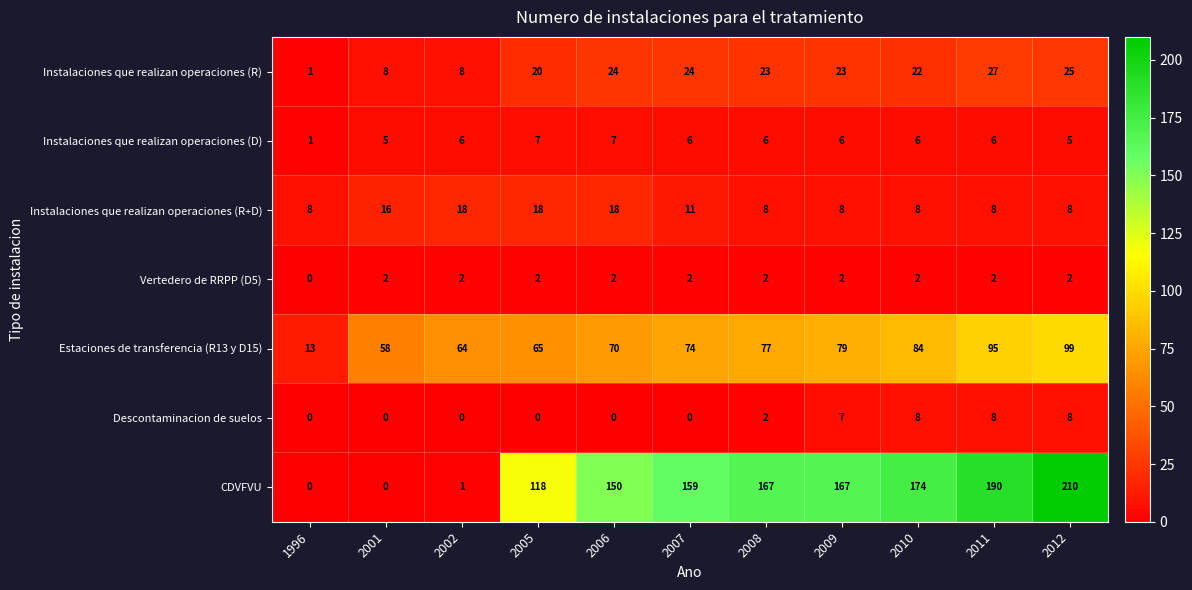

Count the number of categories in the chart.

11